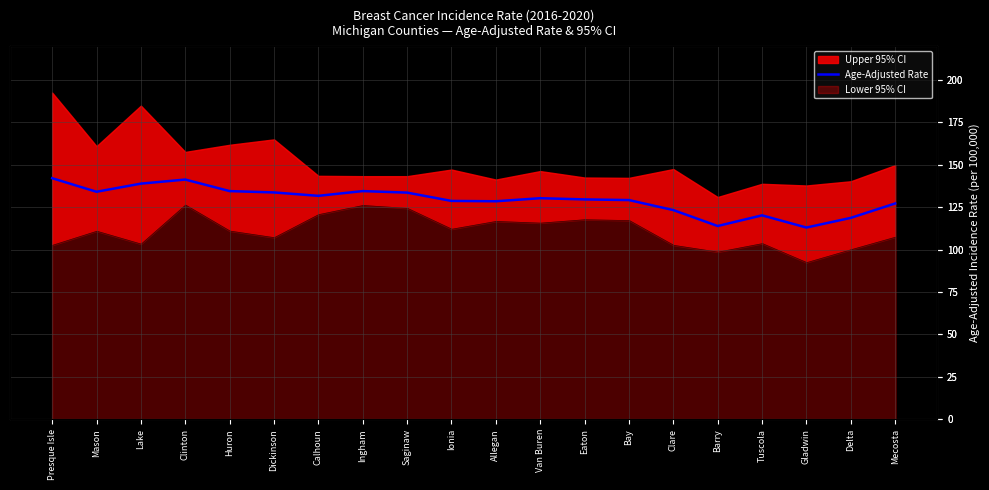

Count the number of values greater than 130.

10